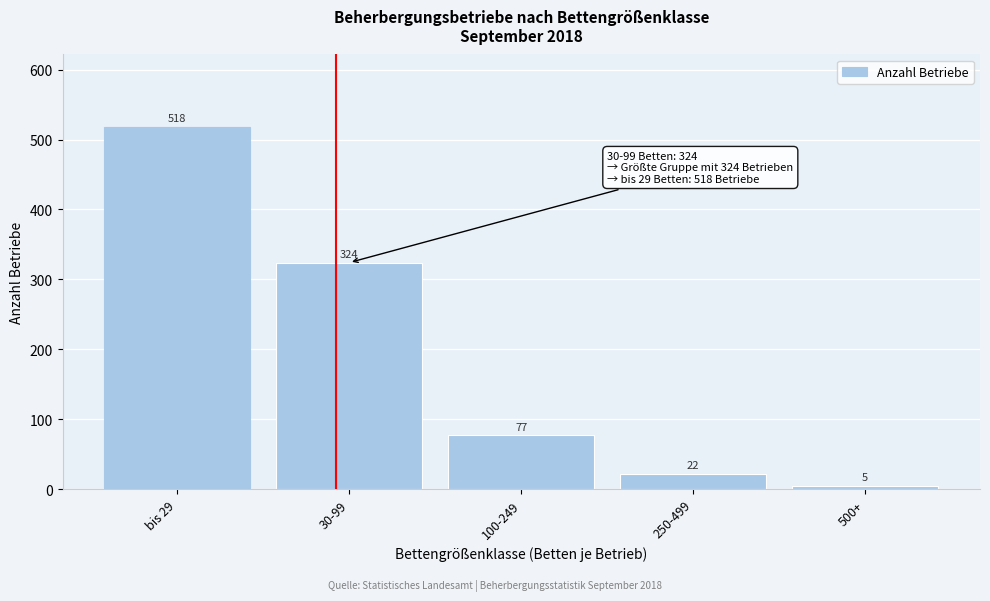

Reading left to right, list all the values displayed in this chart.

518	324	77	22	5